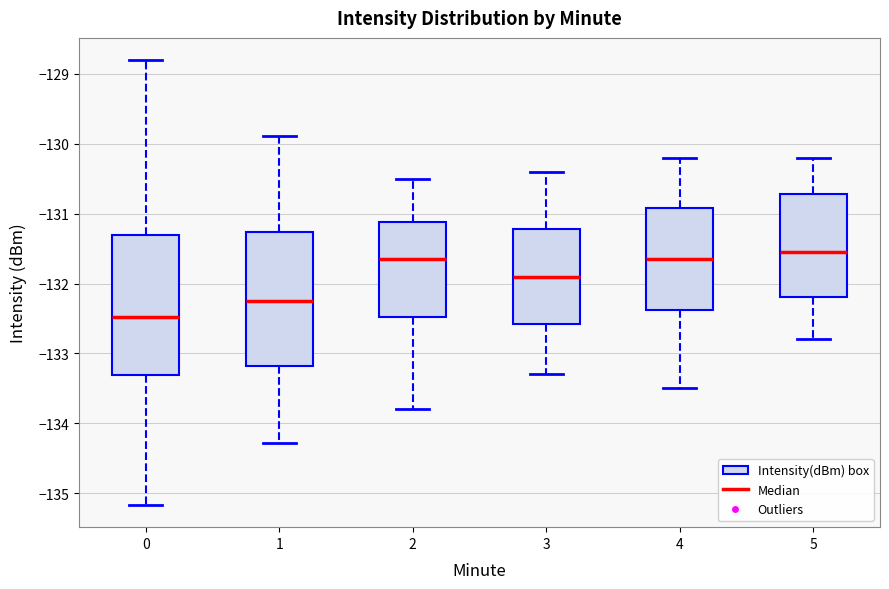

Reading left to right, read every box against the y-axis: the position of its median line, the range the box covers, and the ends of its whiskers. The values are not printed on the chart, so give them approximately, as read against the axis.

0: median -132.5, box -133.3 to -131.3, whiskers -135.2 to -128.8
1: median -132.2, box -133.2 to -131.3, whiskers -134.3 to -129.9
2: median -131.6, box -132.5 to -131.1, whiskers -133.8 to -130.5
3: median -131.9, box -132.6 to -131.2, whiskers -133.3 to -130.4
4: median -131.6, box -132.4 to -130.9, whiskers -133.5 to -130.2
5: median -131.5, box -132.2 to -130.7, whiskers -132.8 to -130.2